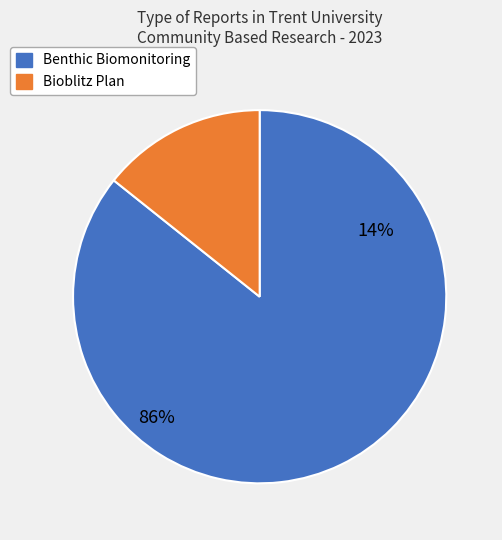

Is it true that Glamor Lakes Benthic Assessment - 2022 is 5% of the pie?

False